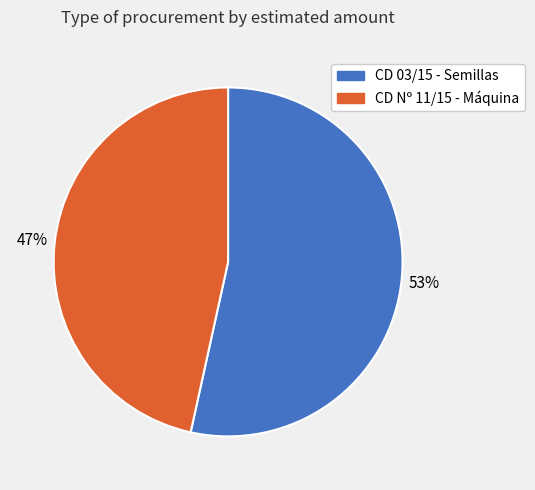

To the nearest percent, what is the average slice percentage?

50%